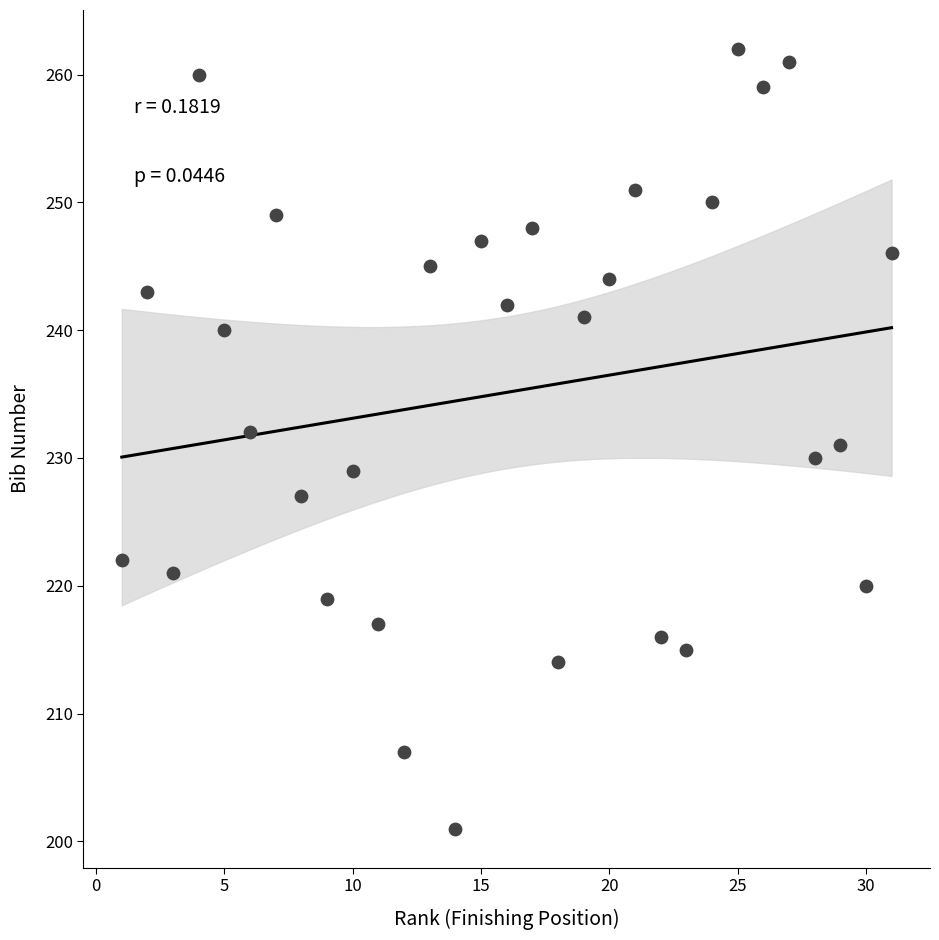

What is the range of X values (max minus min)?

30